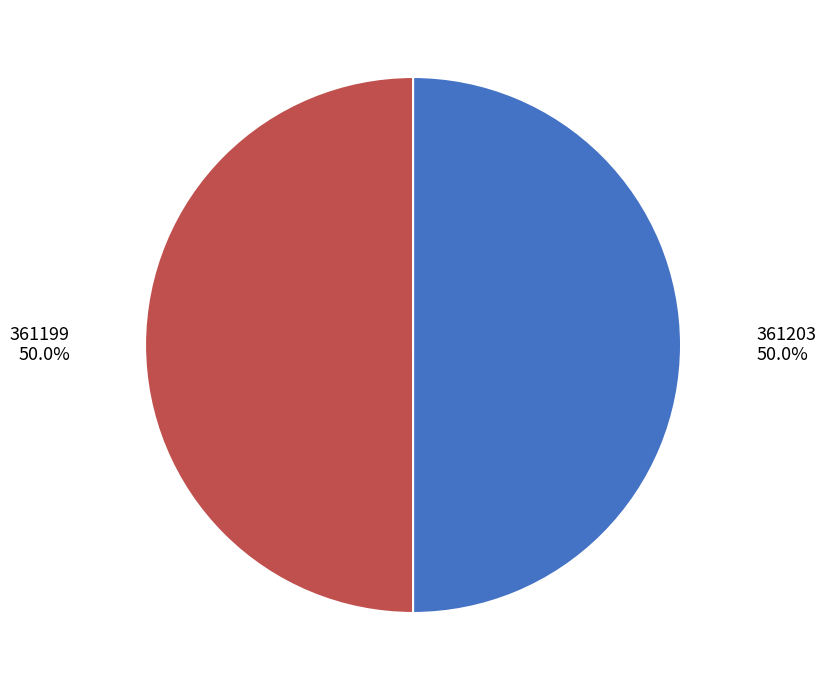

Approximately how many times larger is the value at 361203 compared to 361199?

1.0